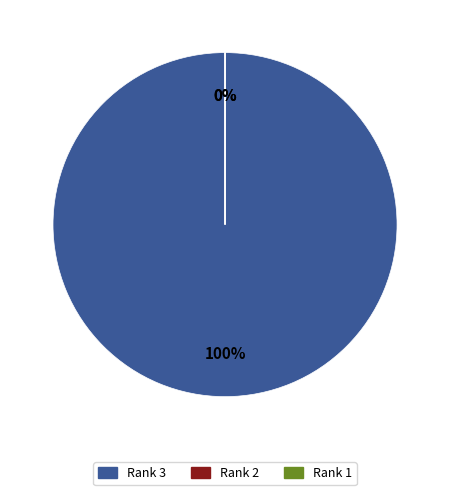

To the nearest percent, what percentage of the pie is Rank 3?

100%